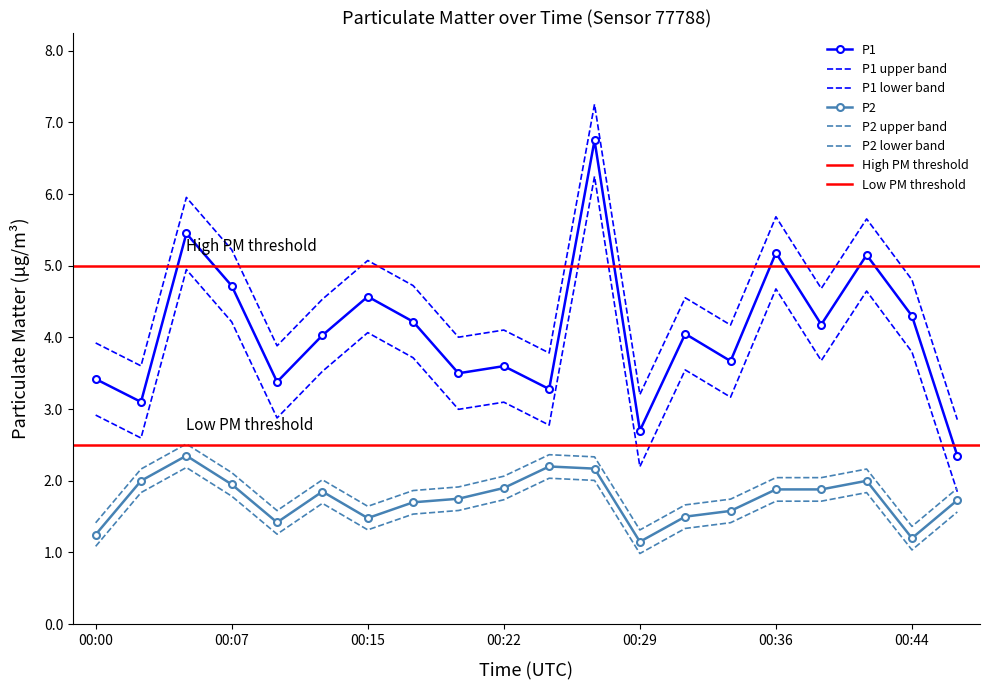

True or false: P1 and P2 intersect in this chart.

False